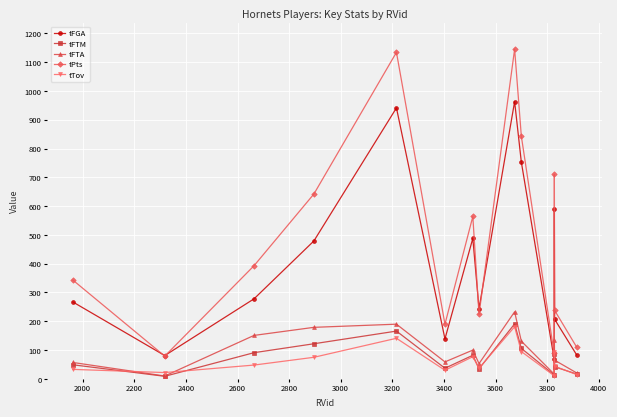

How many data points in tFTA are less than 100?

7